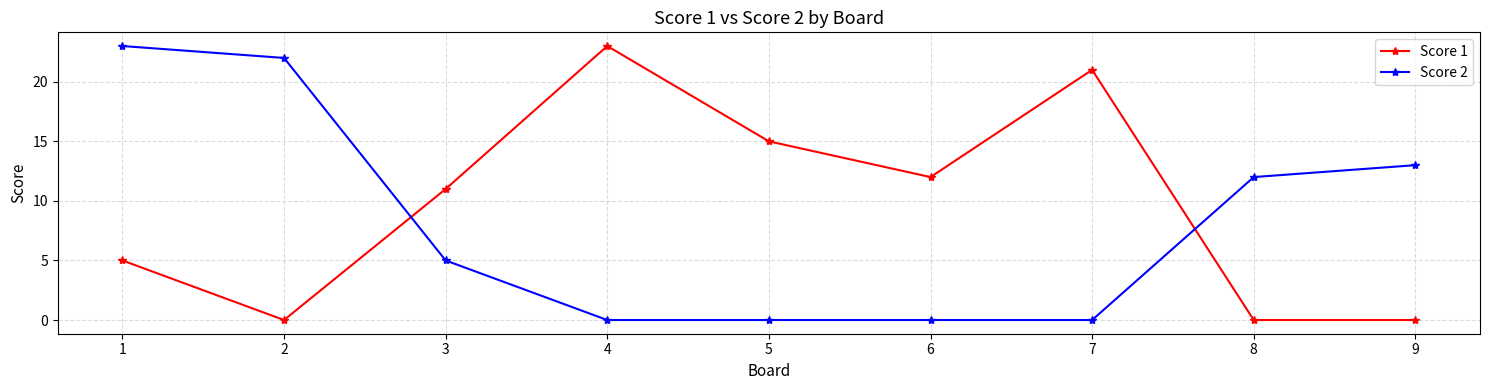

What is the difference between the second highest and second lowest values in the Score 1 series?

21